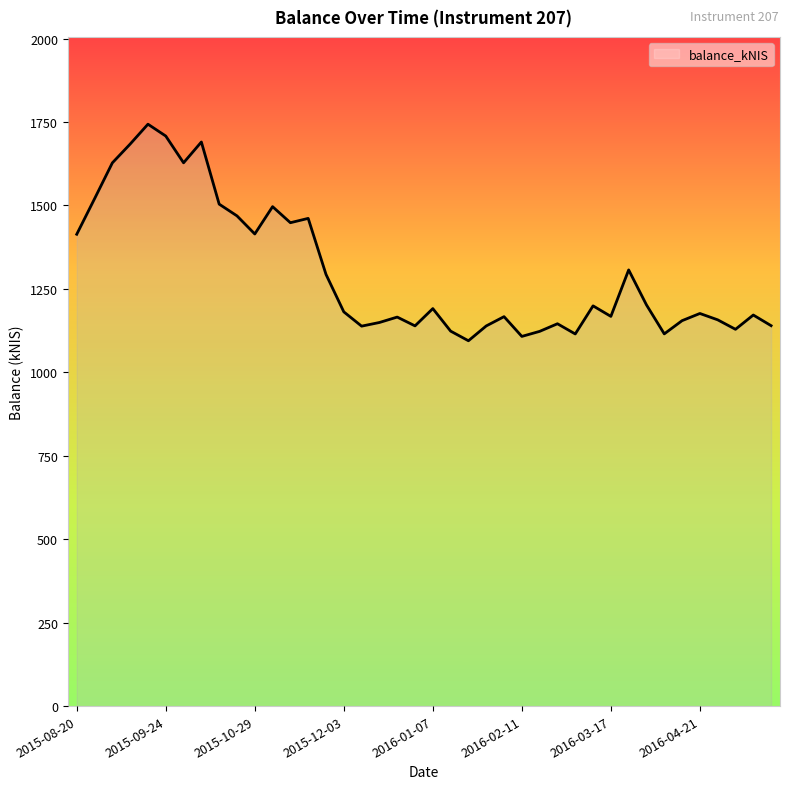

What is the difference between the second highest and second lowest values?

600.3